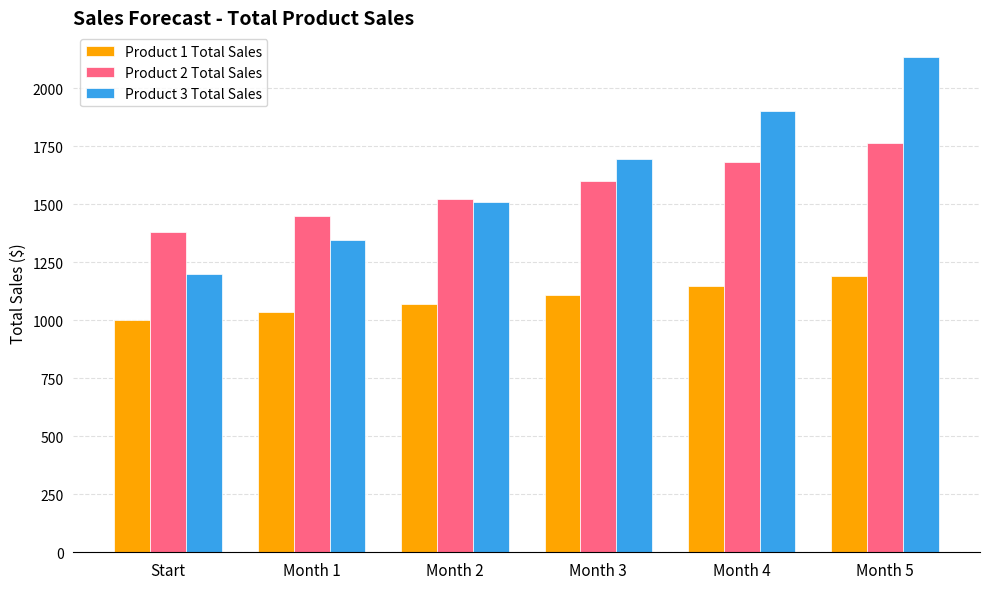

Rank the categories by Product 1 Total Sales value from lowest to highest.

Start, Month 1, Month 2, Month 3, Month 4, Month 5